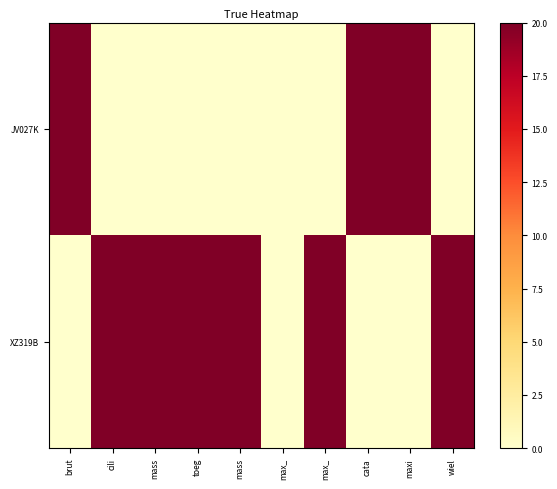

At how many categories does at least one series exceed 7?

9